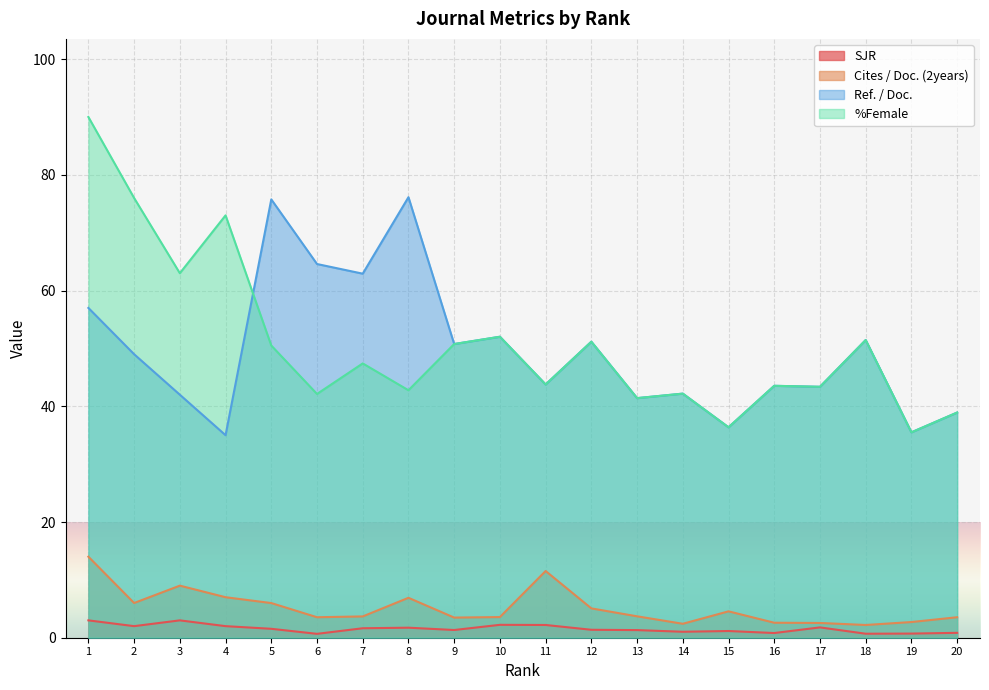

List the series in order of their peak value, lowest first.

SJR, Cites / Doc. (2years), Ref. / Doc., %Female